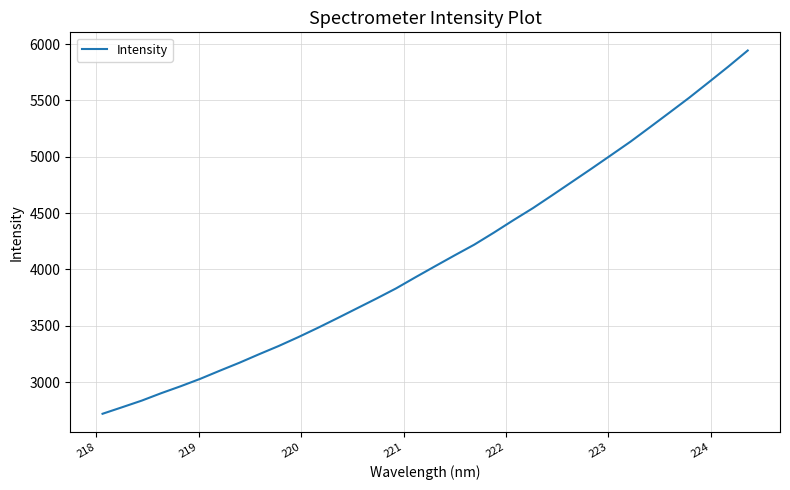

How many values are below 4028?

17